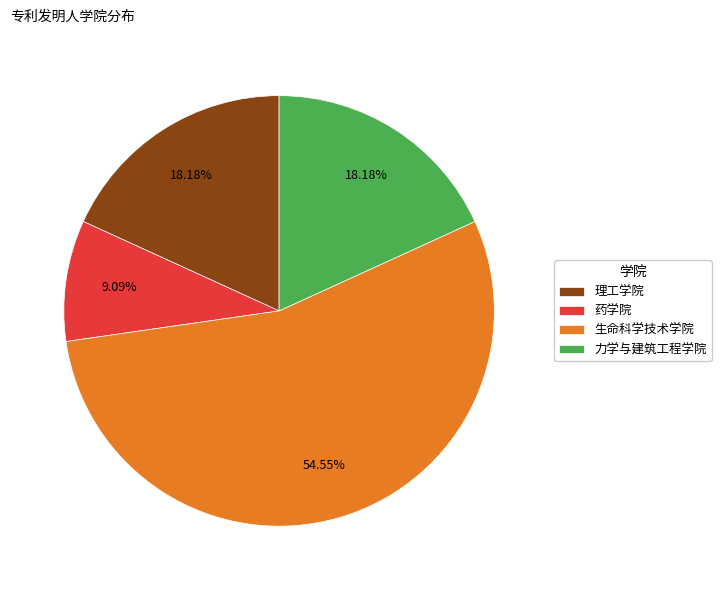

To the nearest percent, what portion does 力学与建筑工程学院 represent?

18%